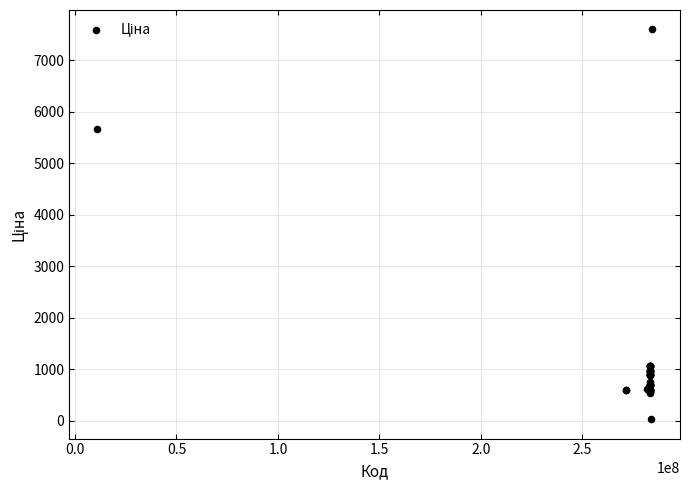

What Y value in the scatter plot is closest to 3814?

5673.8